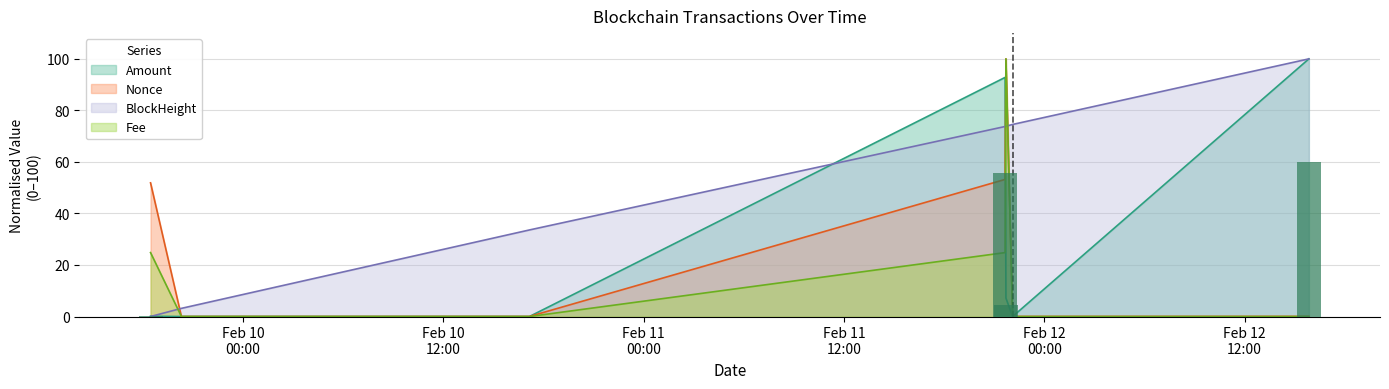

Reading right to left, transcribe all the data shown in this chart.

Amount: 2023-02-12 15:51=100.0	2023-02-11 22:06=0.0	2023-02-11 21:42=7.1	2023-02-11 21:39=92.8	2023-02-10 17:09=0.0	2023-02-09 20:18=0.0	2023-02-09 18:27=0.1
Fee: 2023-02-12 15:51=0.0	2023-02-11 22:06=0.0	2023-02-11 21:42=100.0	2023-02-11 21:39=24.8	2023-02-10 17:09=0.0	2023-02-09 20:18=0.0	2023-02-09 18:27=24.8
Nonce: 2023-02-12 15:51=0.1	2023-02-11 22:06=0.0	2023-02-11 21:42=100.0	2023-02-11 21:39=53.2	2023-02-10 17:09=0.0	2023-02-09 20:18=0.0	2023-02-09 18:27=51.9
BlockHeight: 2023-02-12 15:51=100.0	2023-02-11 22:06=74.5	2023-02-11 21:42=73.9	2023-02-11 21:39=73.8	2023-02-10 17:09=33.6	2023-02-09 20:18=3.2	2023-02-09 18:27=0.0